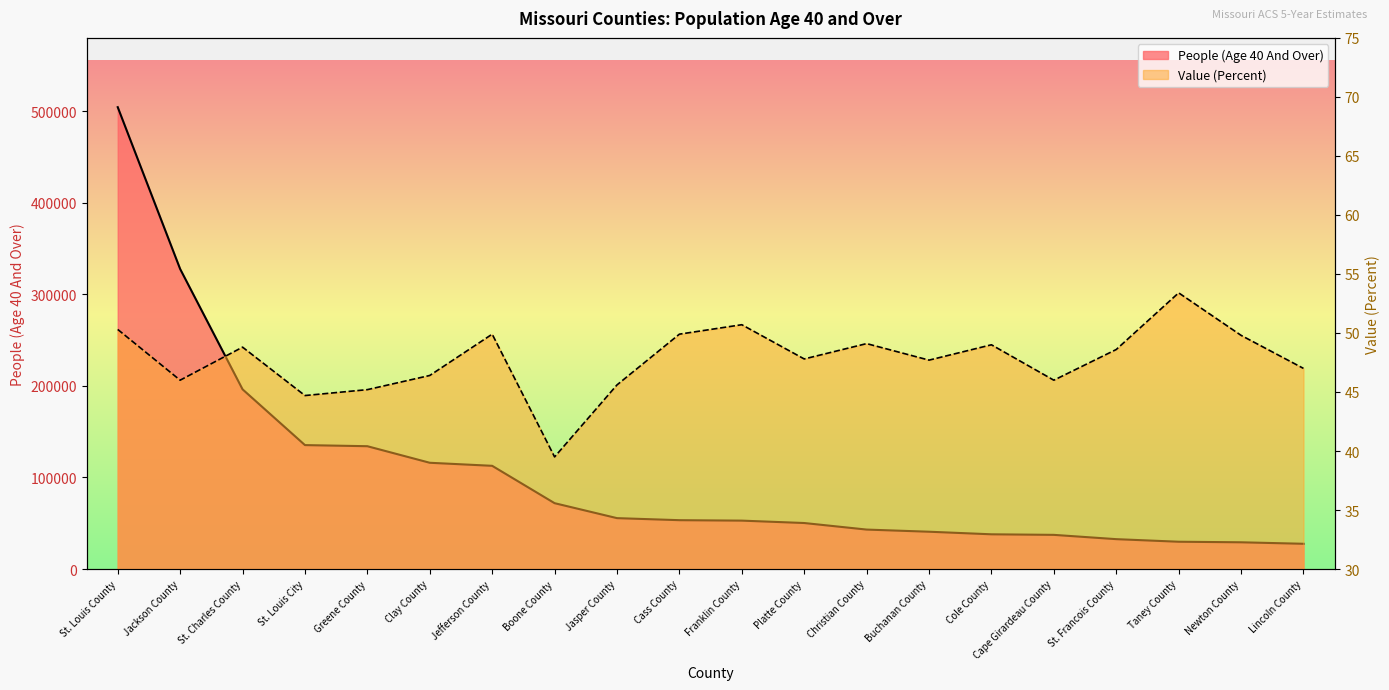

True or false: Value (Percent) and People (Age 40 And Over) cross at least once.

False